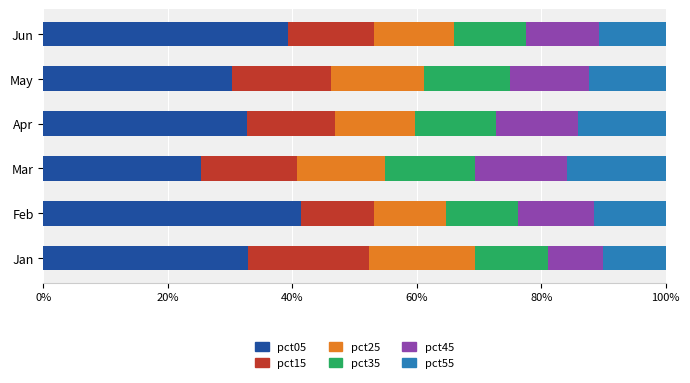

What is the total value across all series at Mar?

100.0